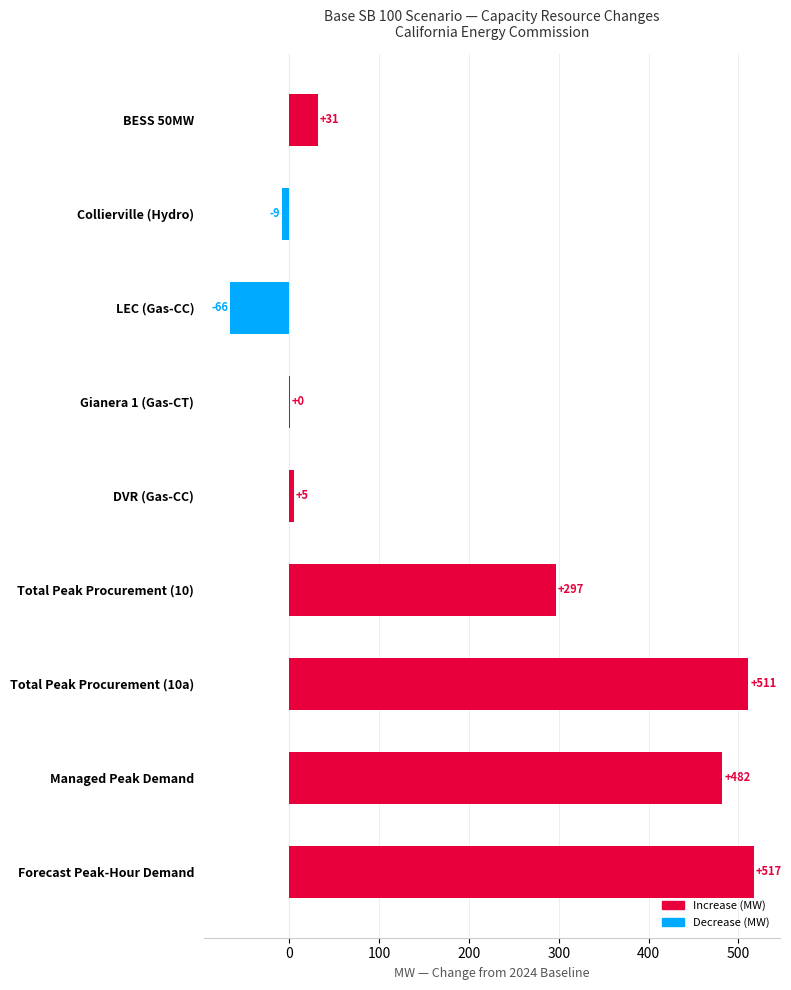

Which has a higher value, Total Peak Procurement (10) or Total Peak Procurement (10a)?

Total Peak Procurement (10a)